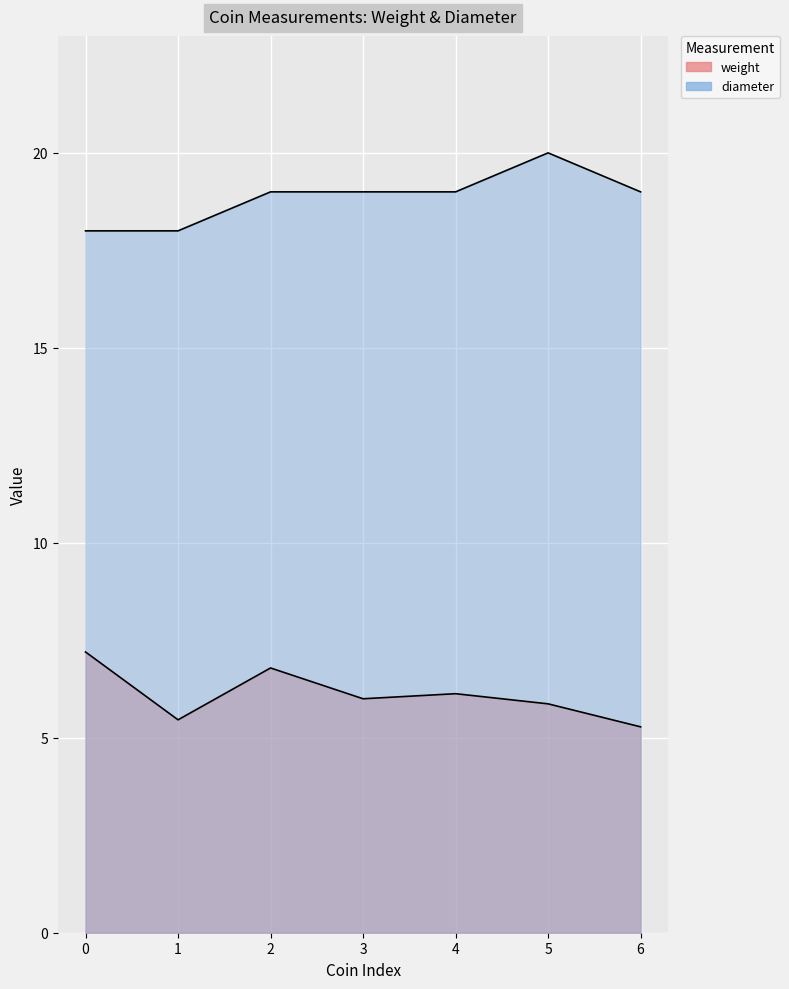

What are all the series names shown in the legend?

weight, diameter